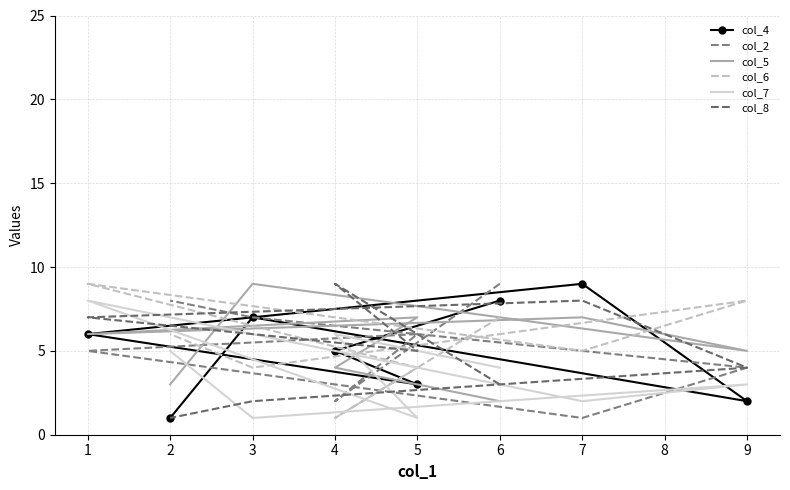

How many intersections are there between col_8 and col_2?

3